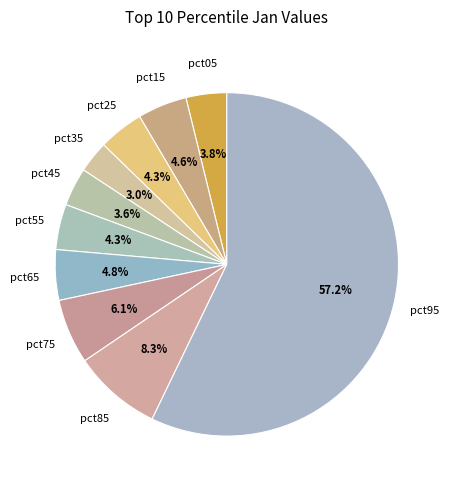

How many slices are in this pie chart?

10